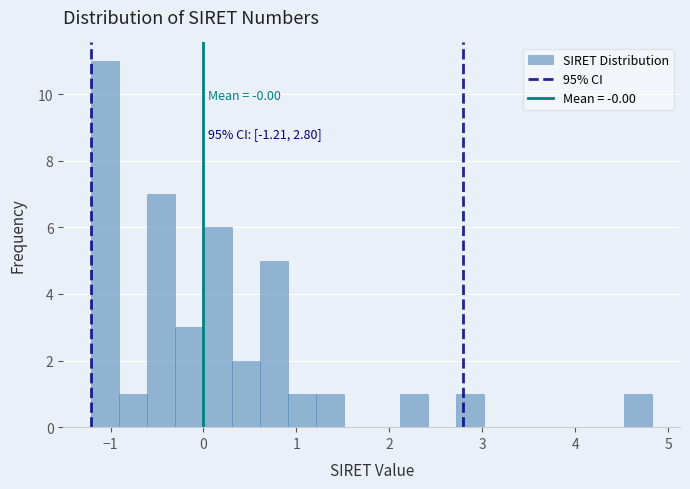

Read against the x-axis, roughly where is the centre of the tallest bar?

-1.1